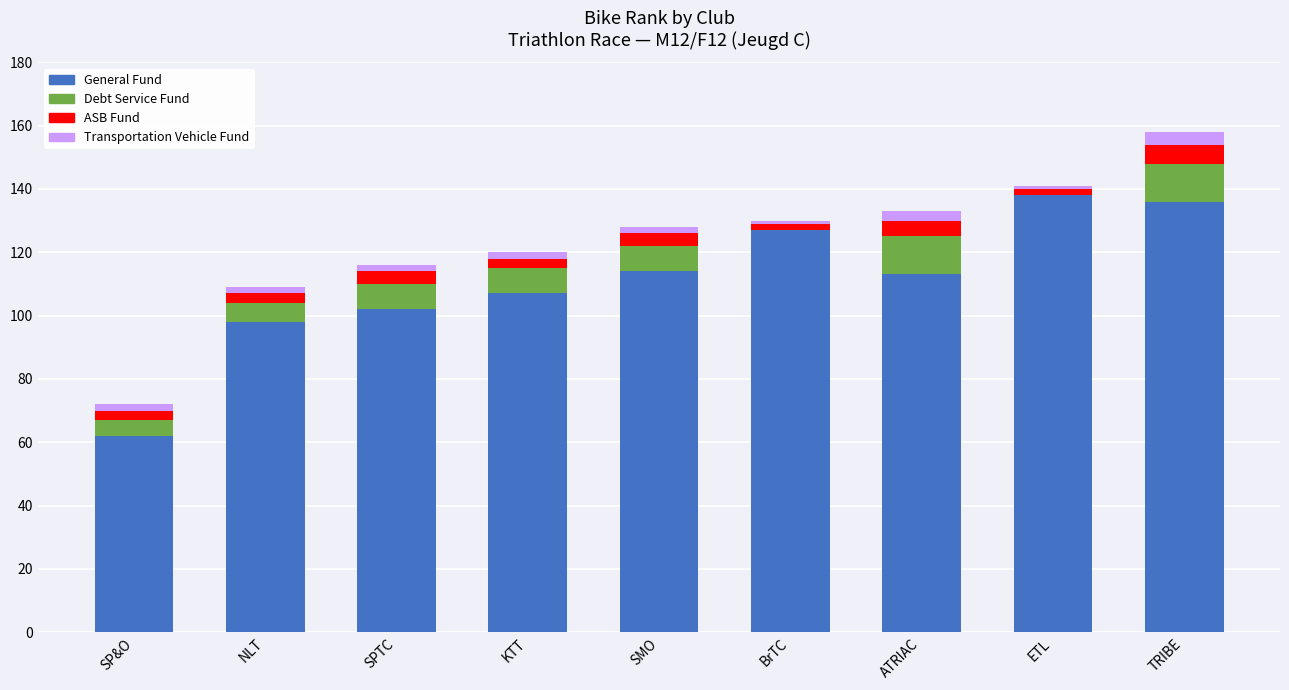

What are all the series names shown in the legend?

General Fund, Debt Service Fund, ASB Fund, Transportation Vehicle Fund